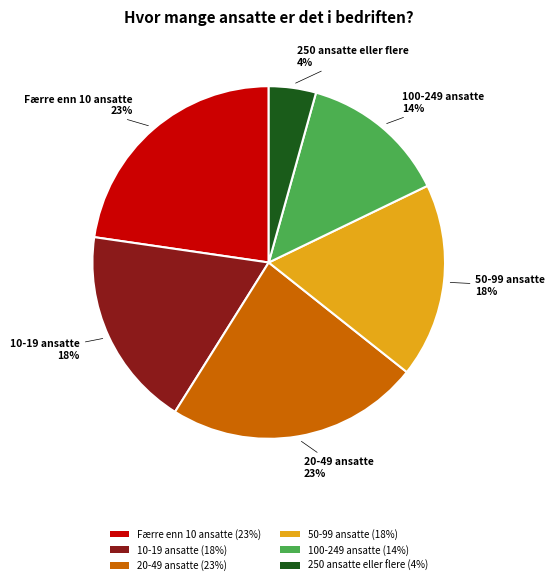

Is it true that 20-49 ansatte is 37% of the pie?

False